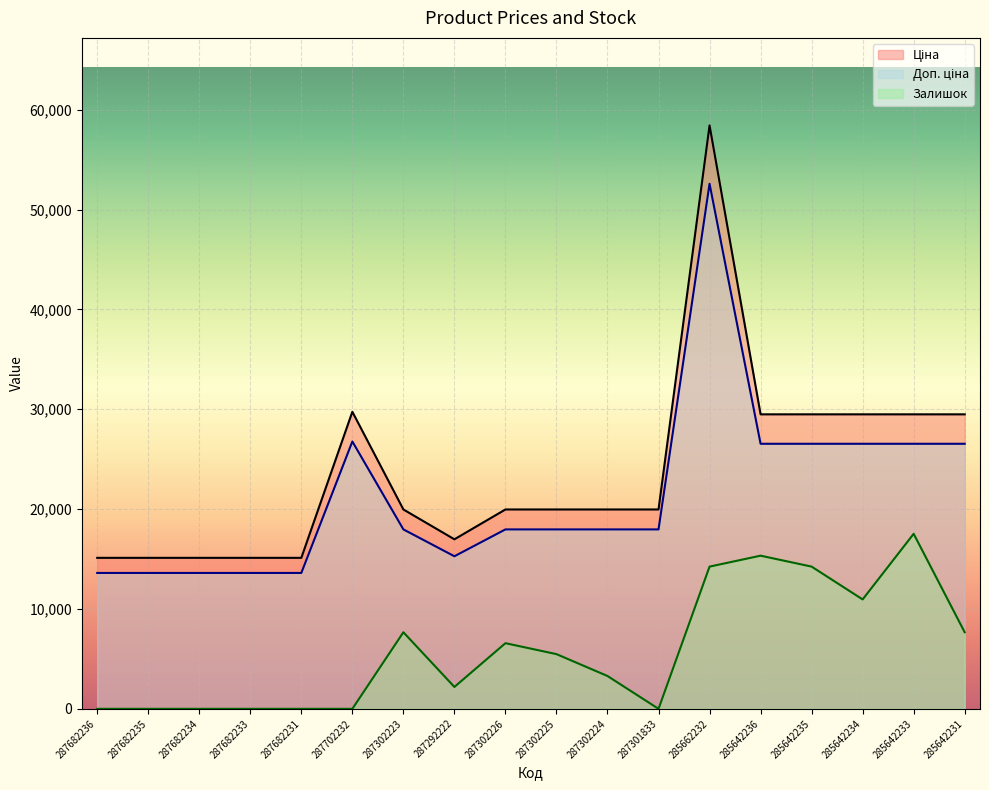

Which series changed the most between 287682235 and 287302225?

Залишок